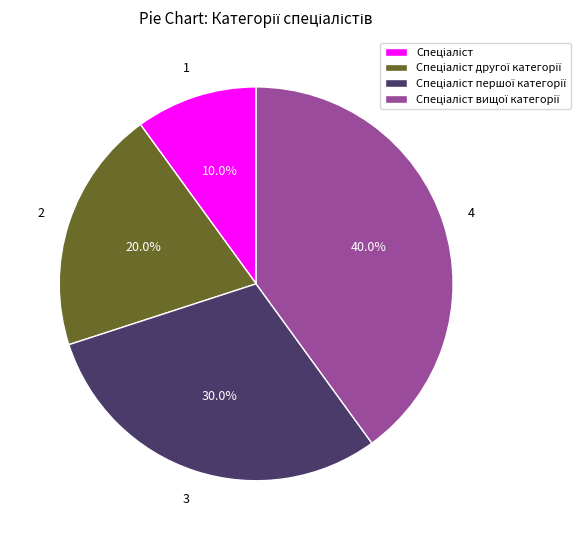

Is there any slice that represents more than half of the pie?

No